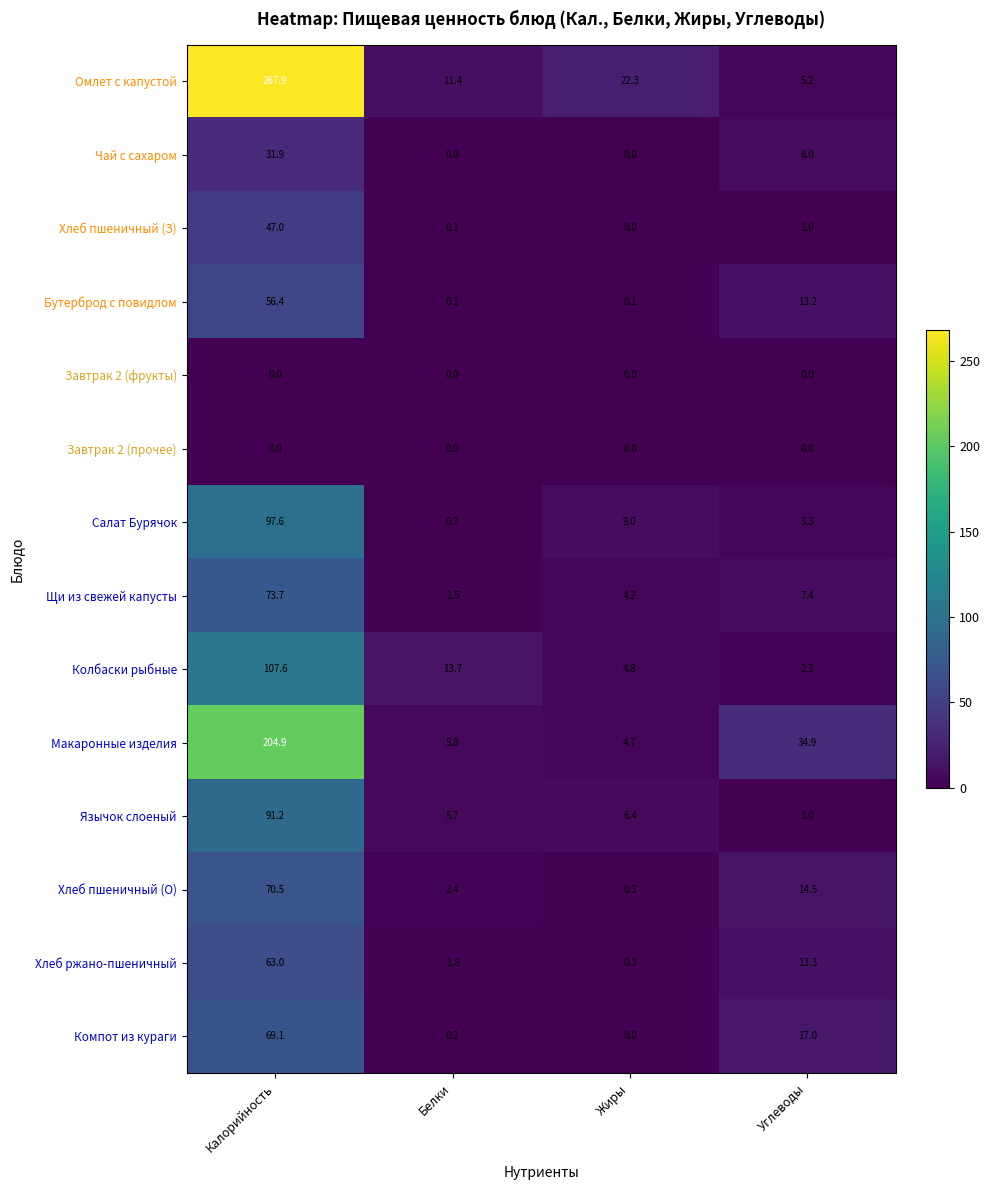

Which series has the widest spread of values?

Омлет с капустой